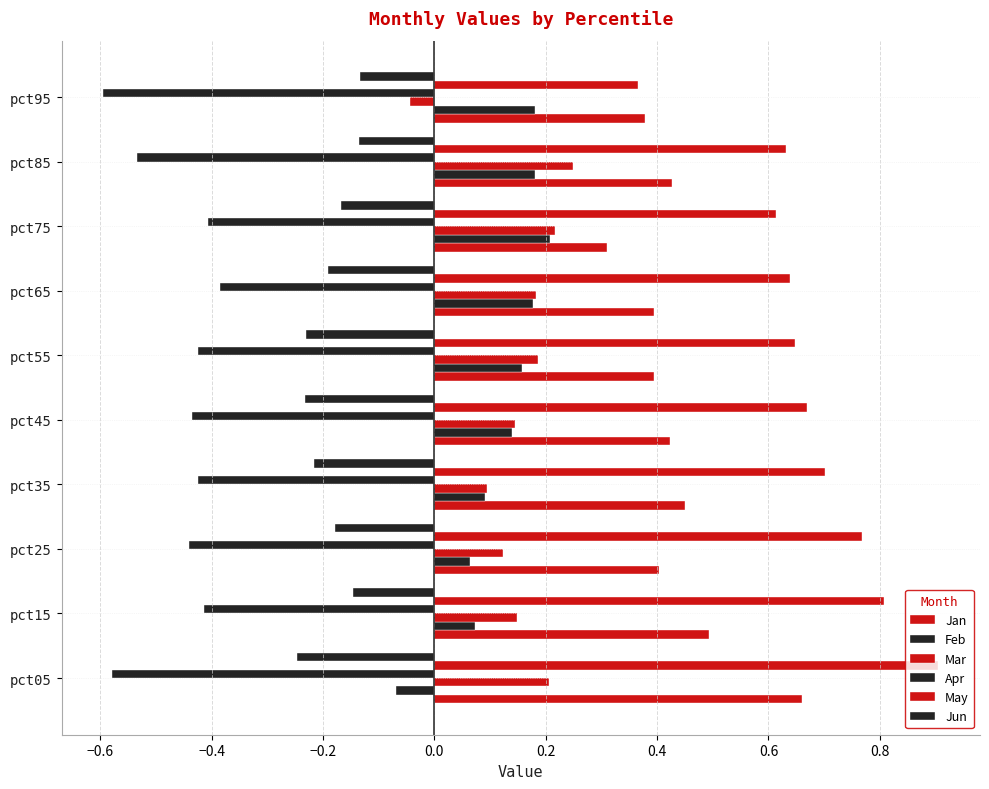

What is the highest value of the May series?

0.9